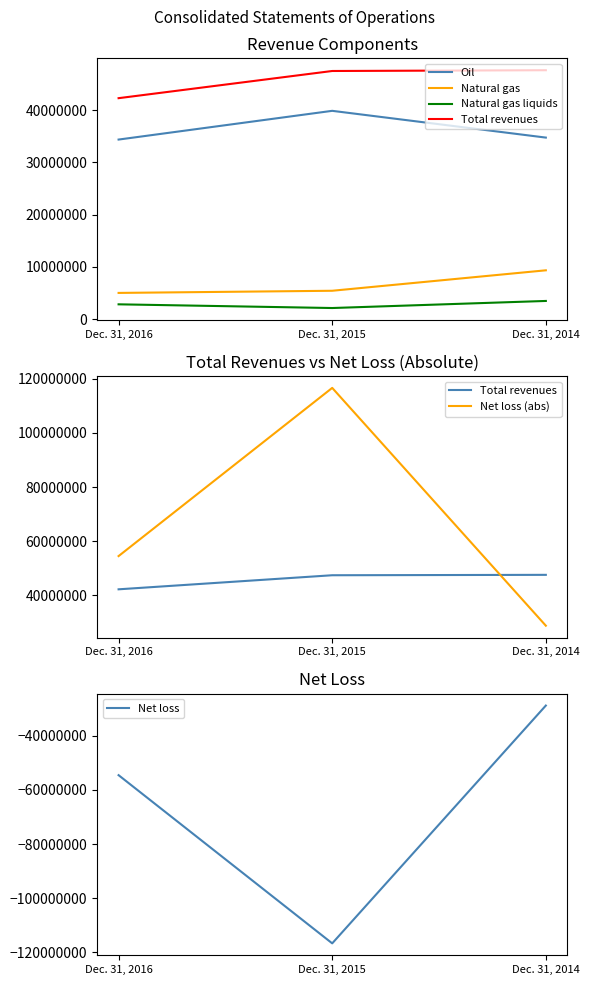

True or false: Net loss (abs) has a value of 28834000 at Dec. 31, 2014.

True